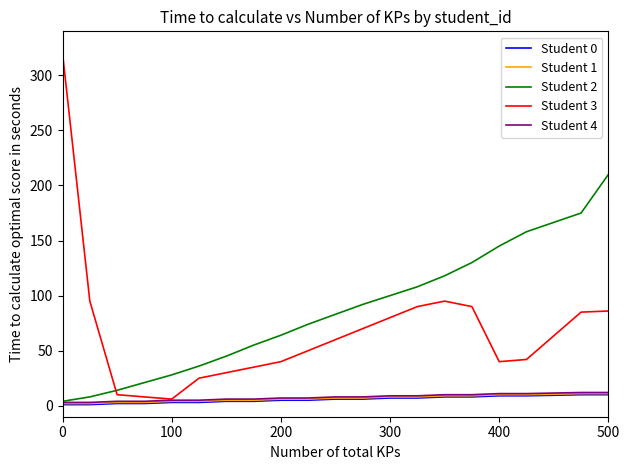

Which series has the largest range (max minus min)?

Student 3